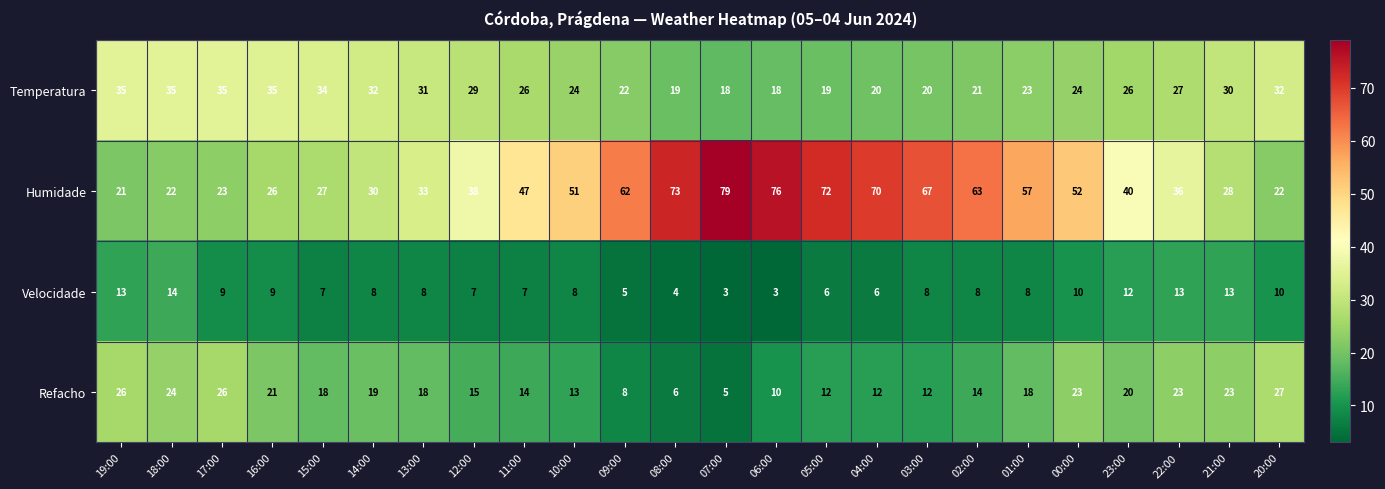

Which series has the largest total across all categories?

Humidade